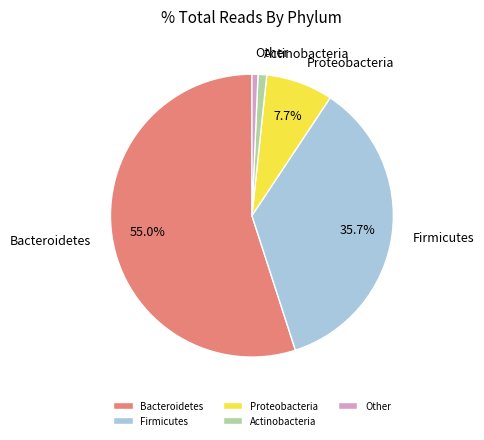

Which slice is the largest?

Bacteroidetes